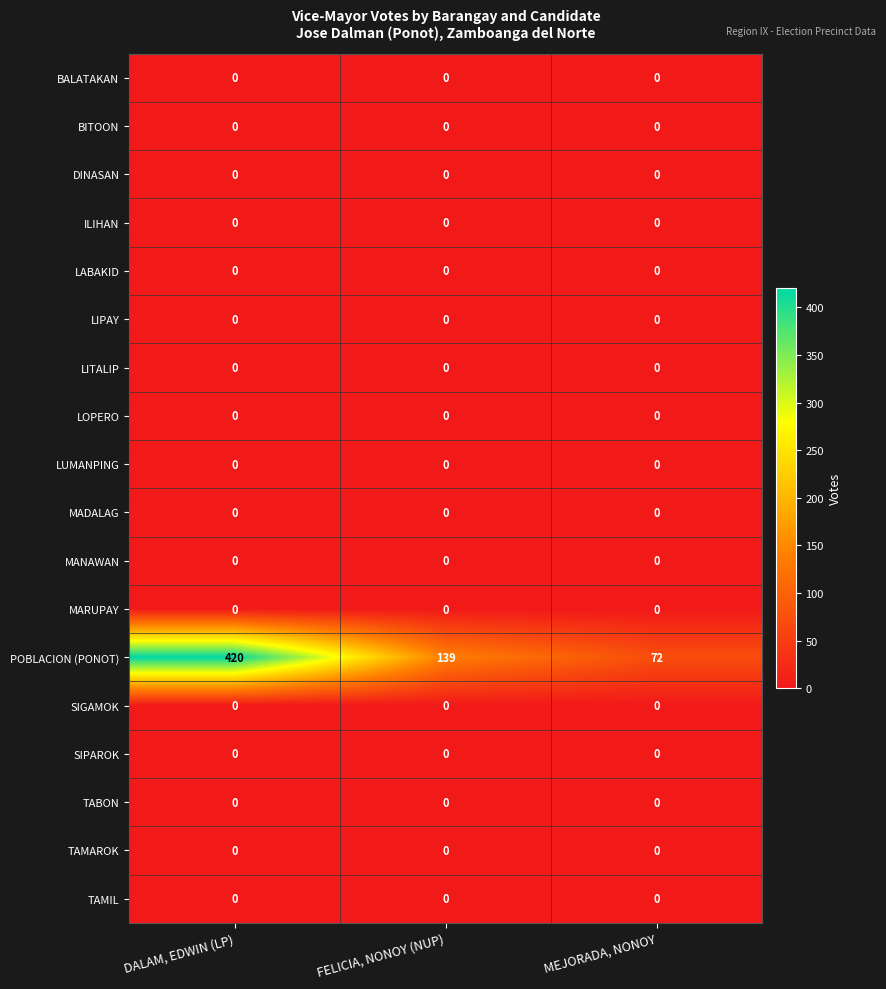

At which category is the sum across all series the highest?

DALAM, EDWIN (LP)